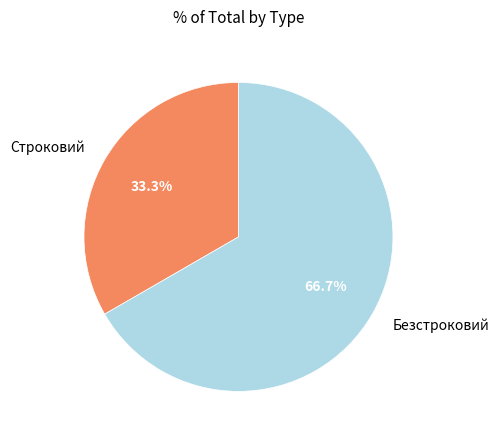

Count the number of slices in the pie.

2